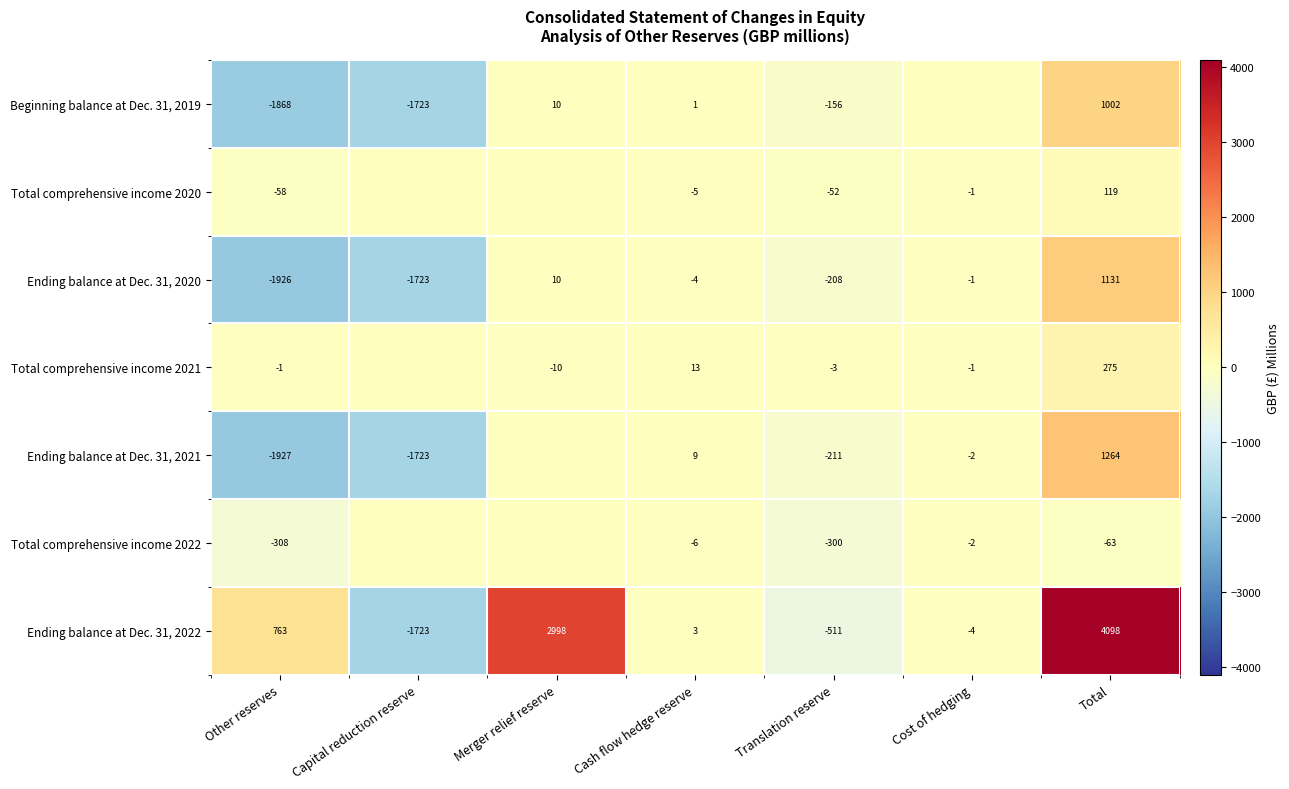

At which label does Ending balance at Dec. 31, 2022 reach its peak?

Total